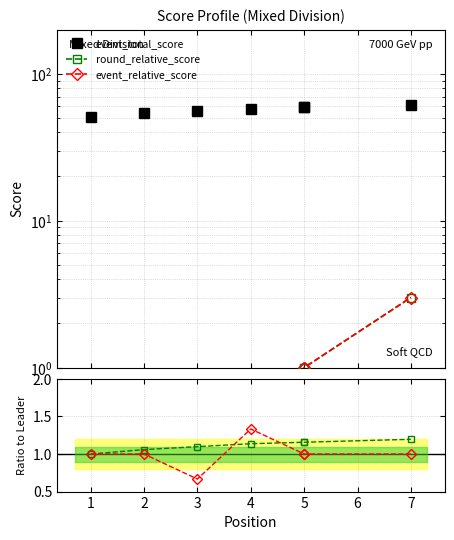

True or false: event_relative_score has more than 0 interior local peaks.

False